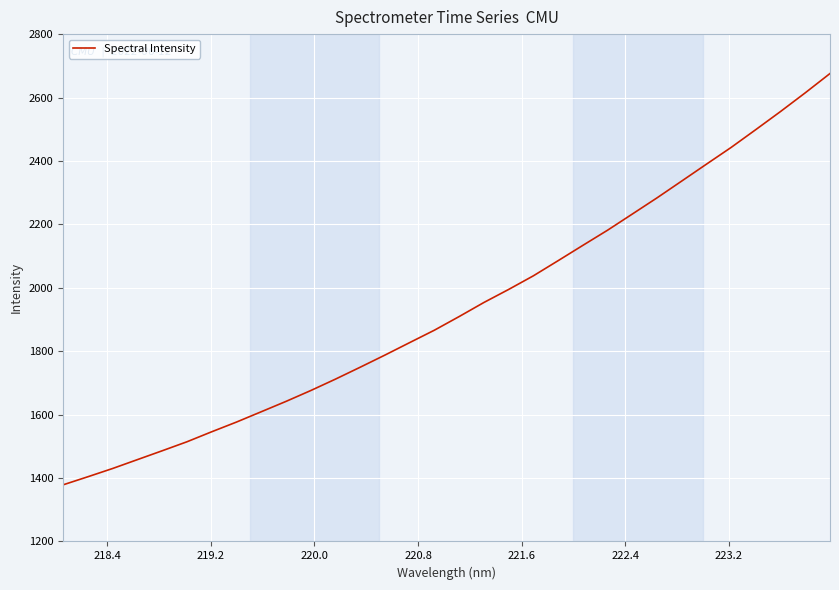

What is the difference between the maximum and minimum values?

1297.2